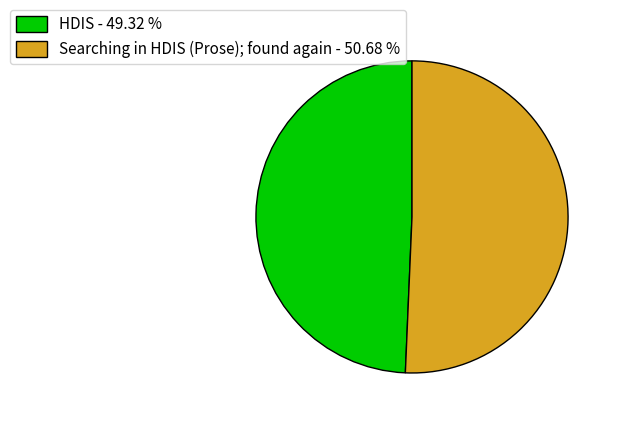

What is the ratio of the value at HDIS to the value at Searching in HDIS (Prose); found again?

1.0